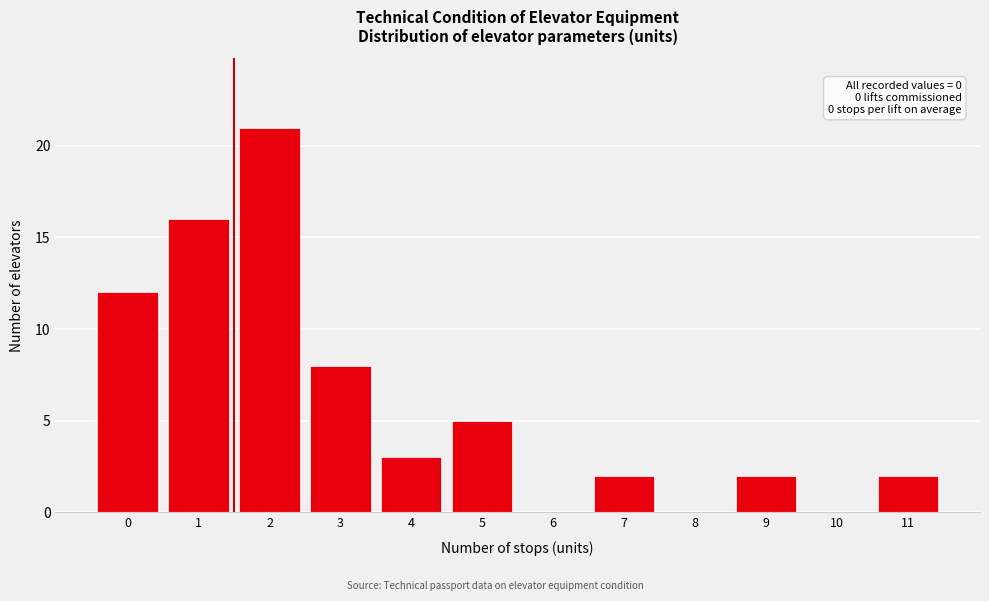

Reading right to left, transcribe all the data shown in this chart.

11=2	10=0	9=2	8=0	7=2	6=0	5=5	4=3	3=8	2=21	1=16	0=12